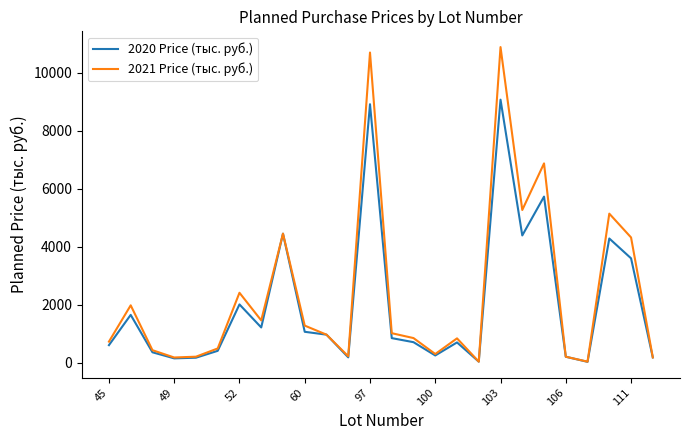

List the series in order of their overall mean, lowest first.

2020 Price (тыс. руб.), 2021 Price (тыс. руб.)